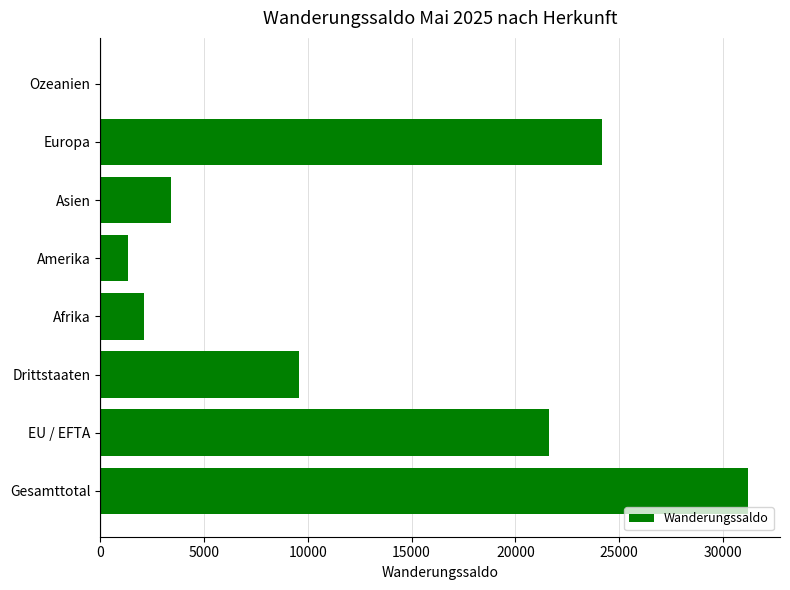

What is the sum of all values?

93473